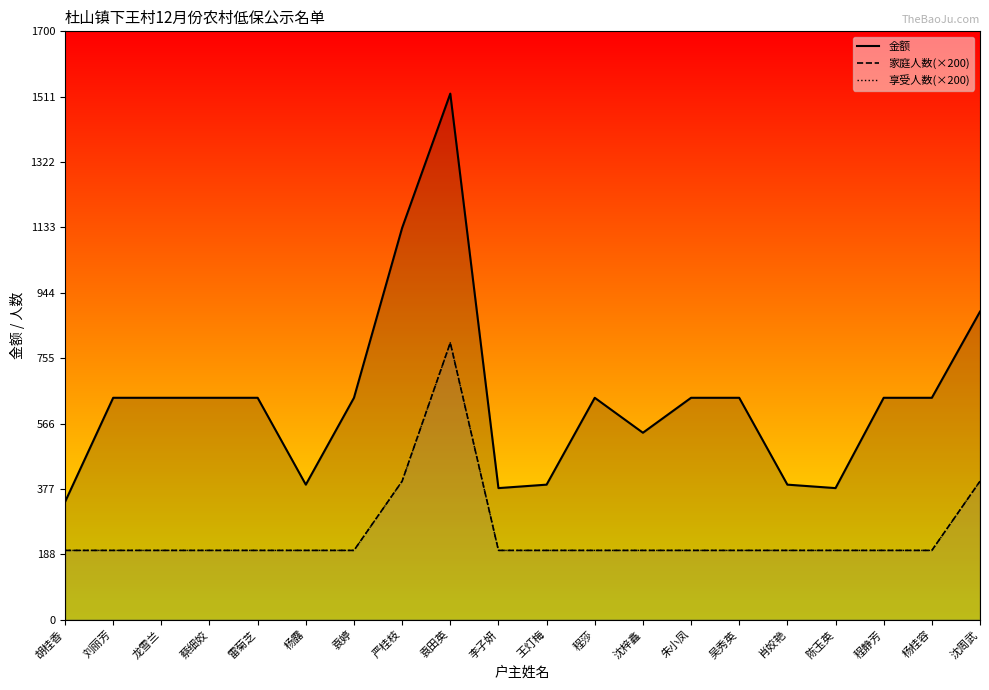

The value of 金额_line at 沈周武 is 1206. True or false?

False